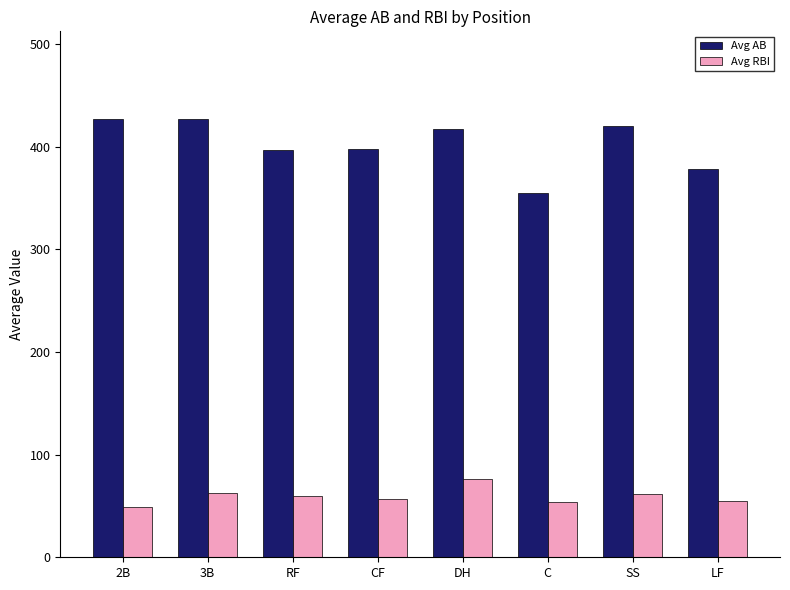

Which label corresponds to the smallest value in the chart?

2B